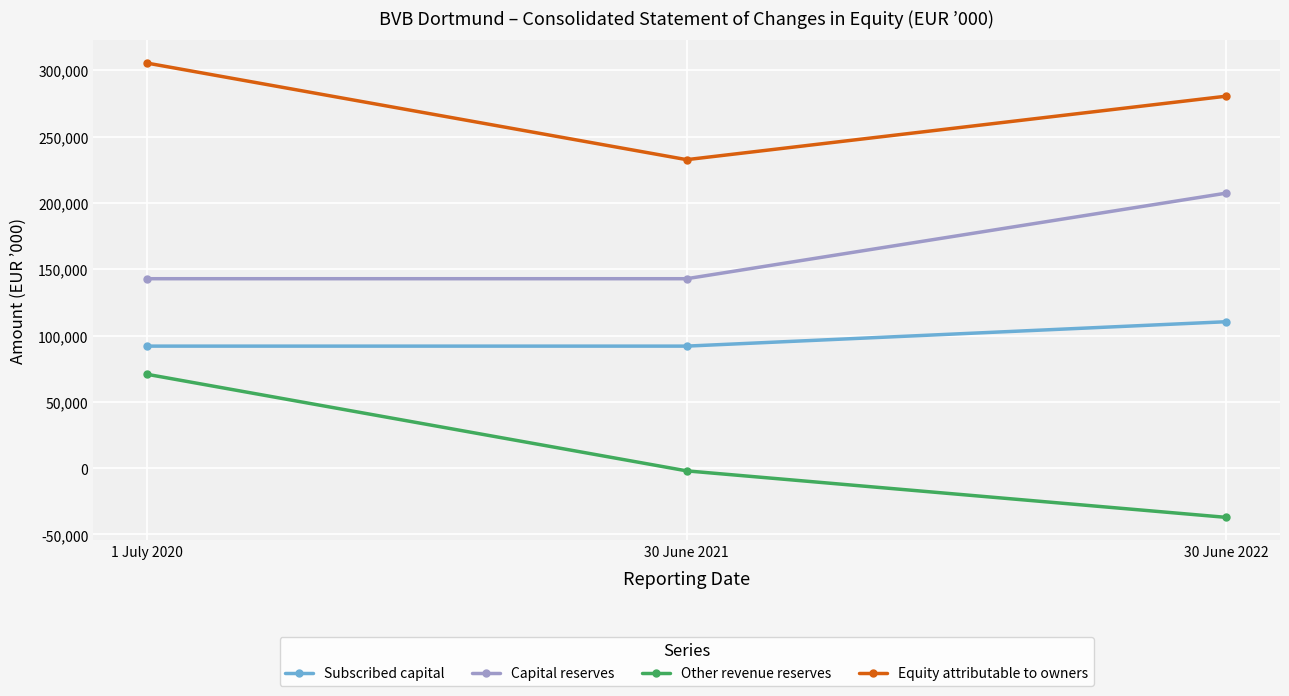

What is the minimum value shown in the chart?

-37152